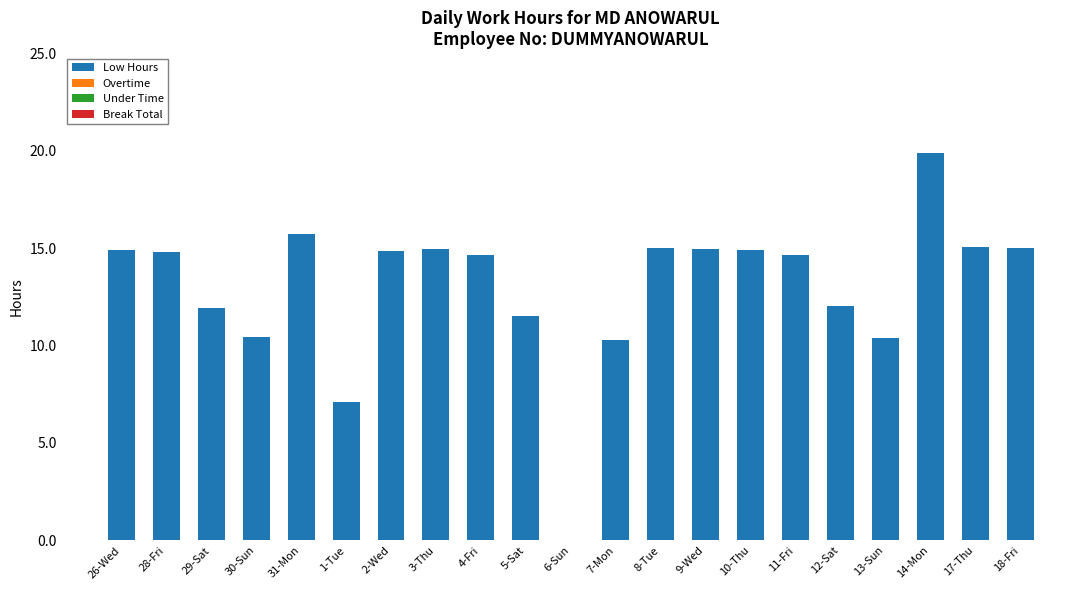

What is the sum of the values at 14-Mon and 12-Sat?

31.9